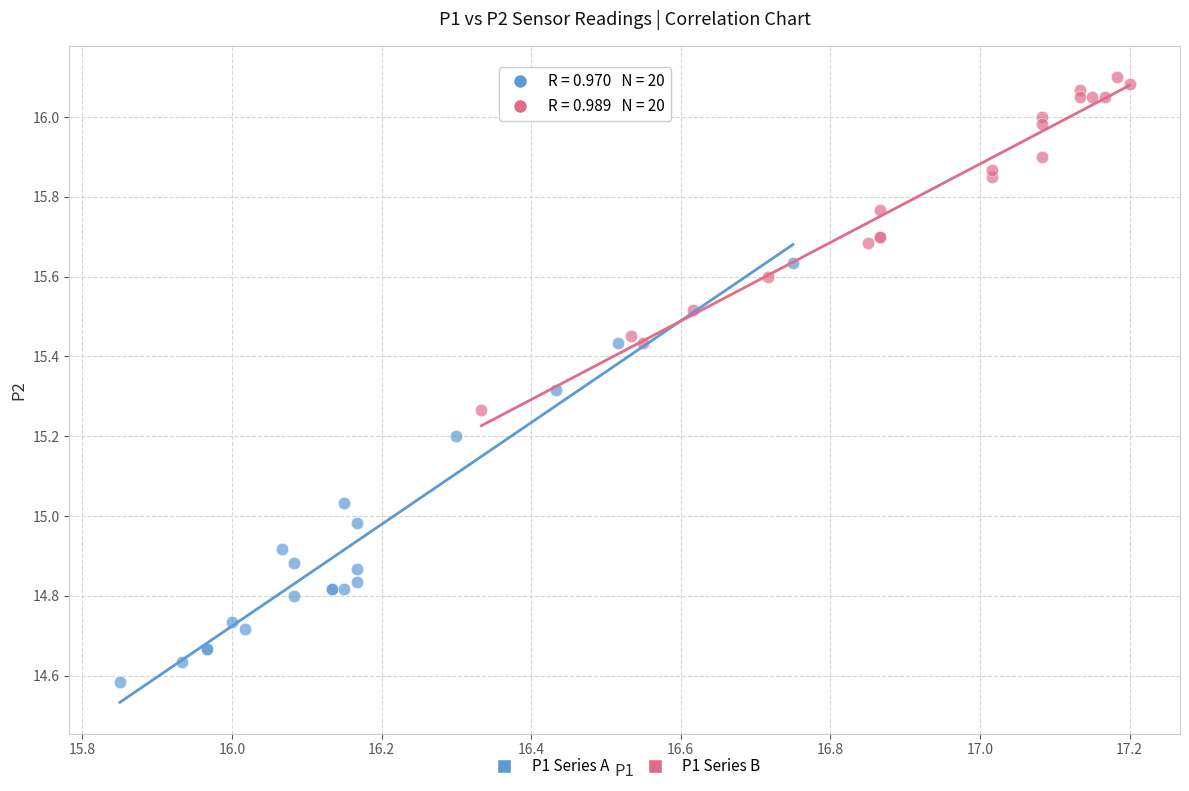

Which series contains the lowest Y value?

P1 Series A